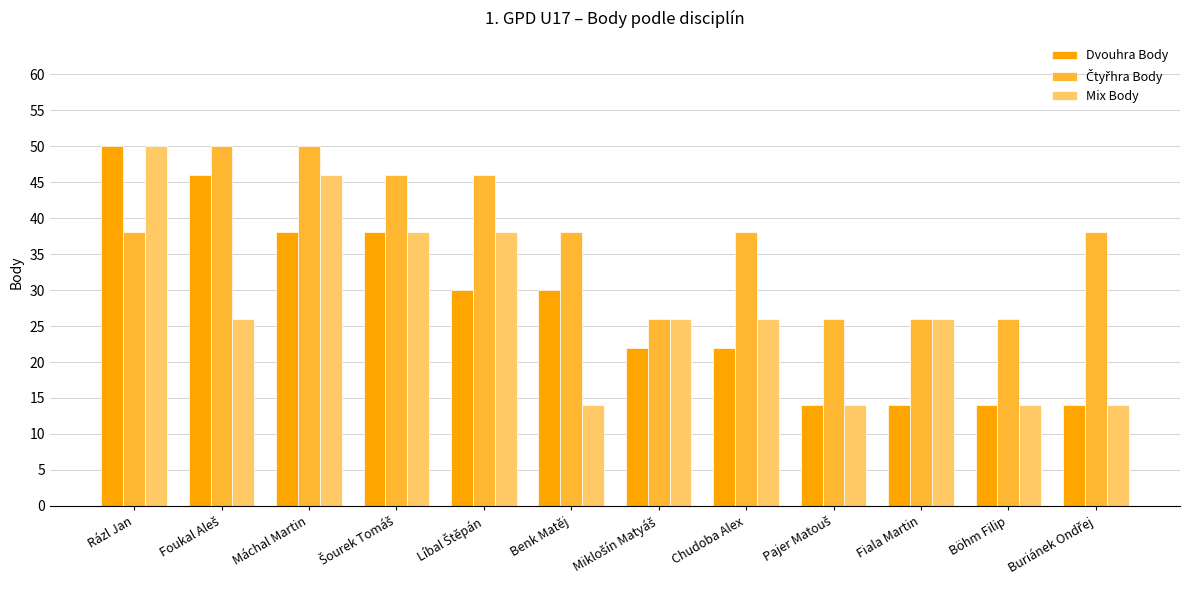

What is the difference between the second highest and minimum values in the Dvouhra Body series?

32